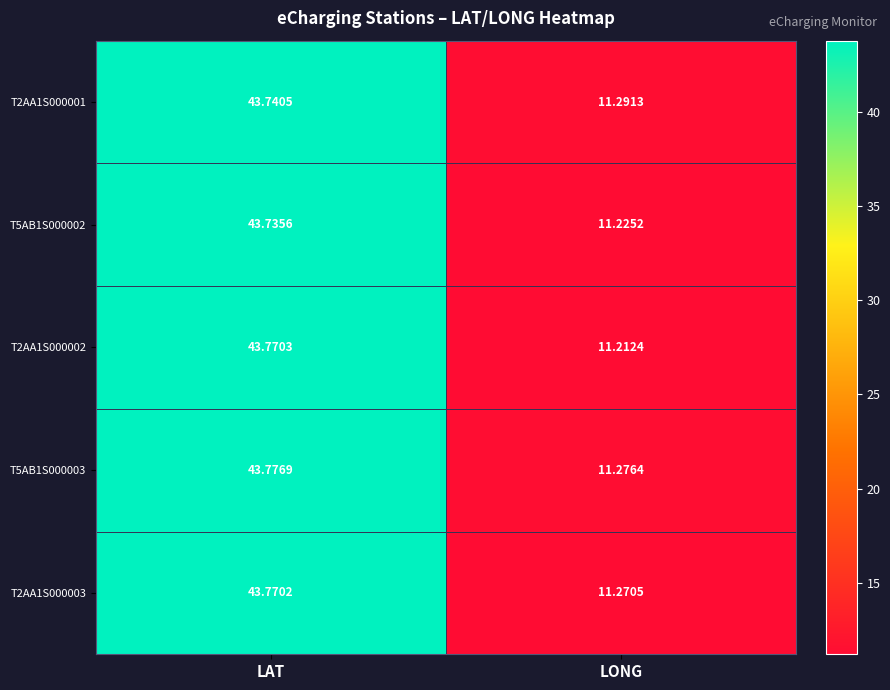

At which label is T2AA1S000002 closest to 27?

LONG